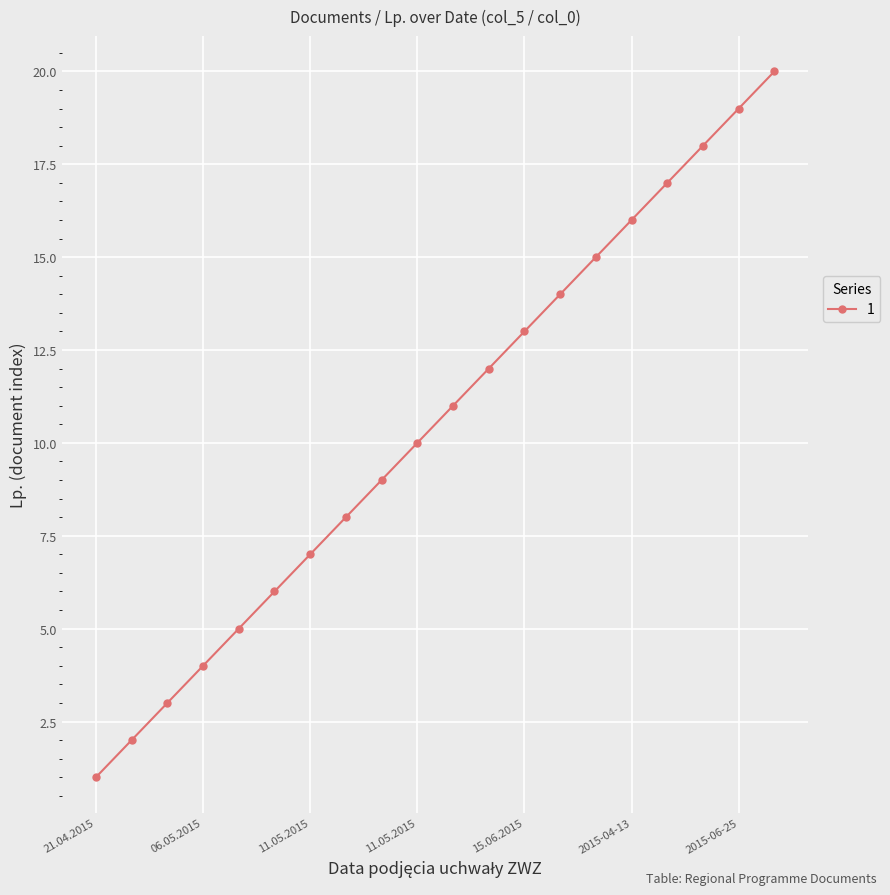

Reading left to right, list all the values displayed in this chart.

1	2	3	4	5	6	7	8	9	10	11	12	13	14	15	16	17	18	19	20